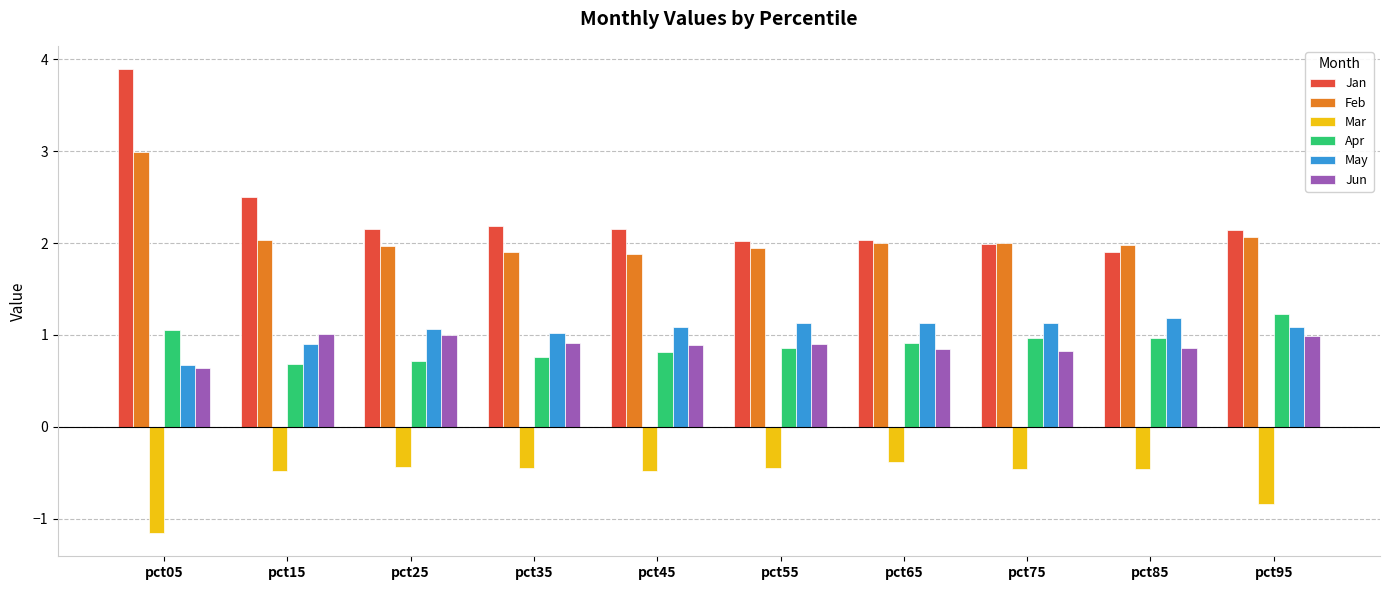

Read the Jun value at pct55.

0.9